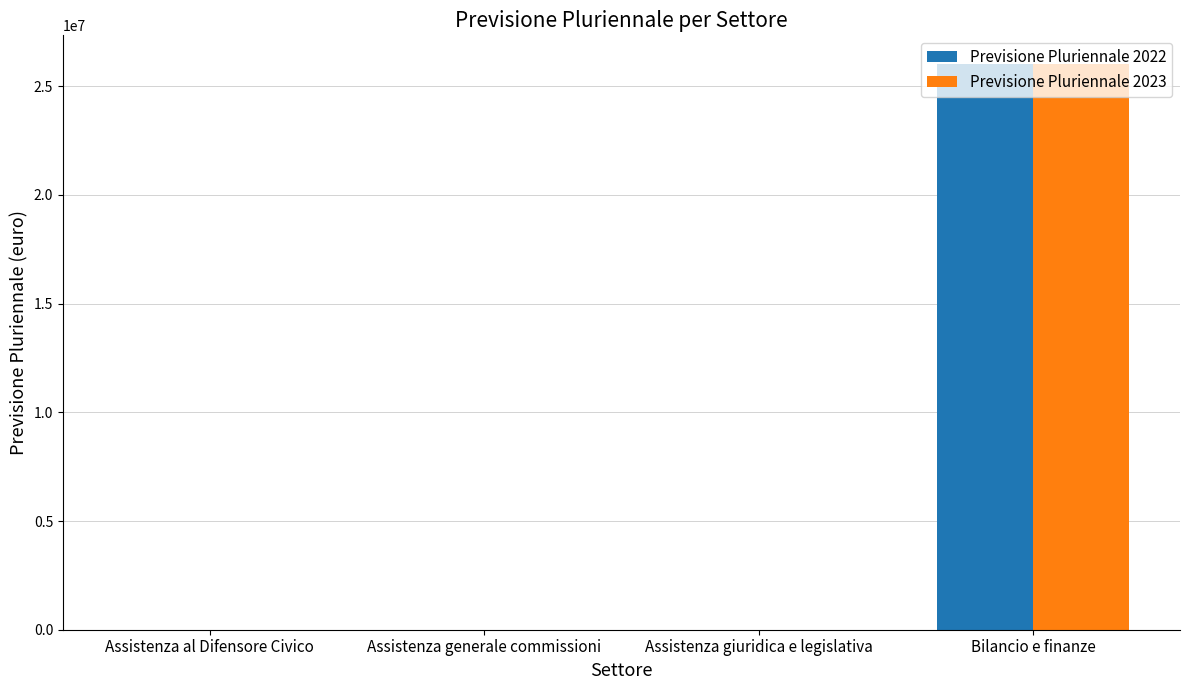

What are all the series names shown in the legend?

Previsione Pluriennale 2022, Previsione Pluriennale 2023